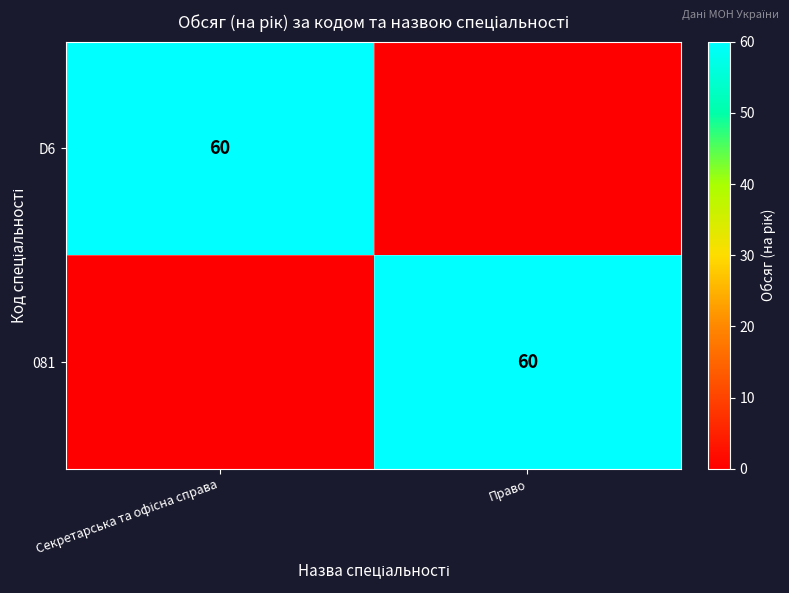

True or false: 081 has a value of 91 at Право.

False